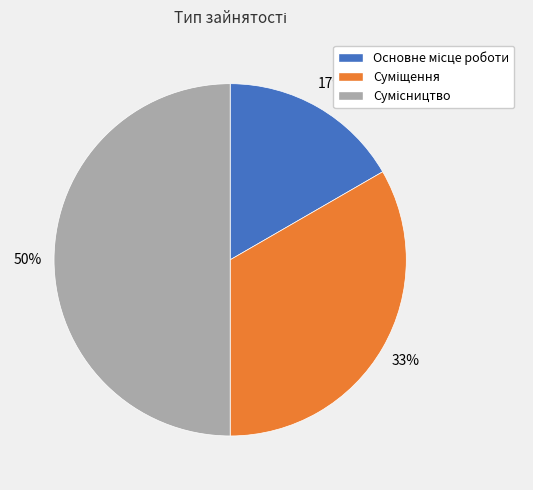

To the nearest percent, what is the average slice percentage?

33%